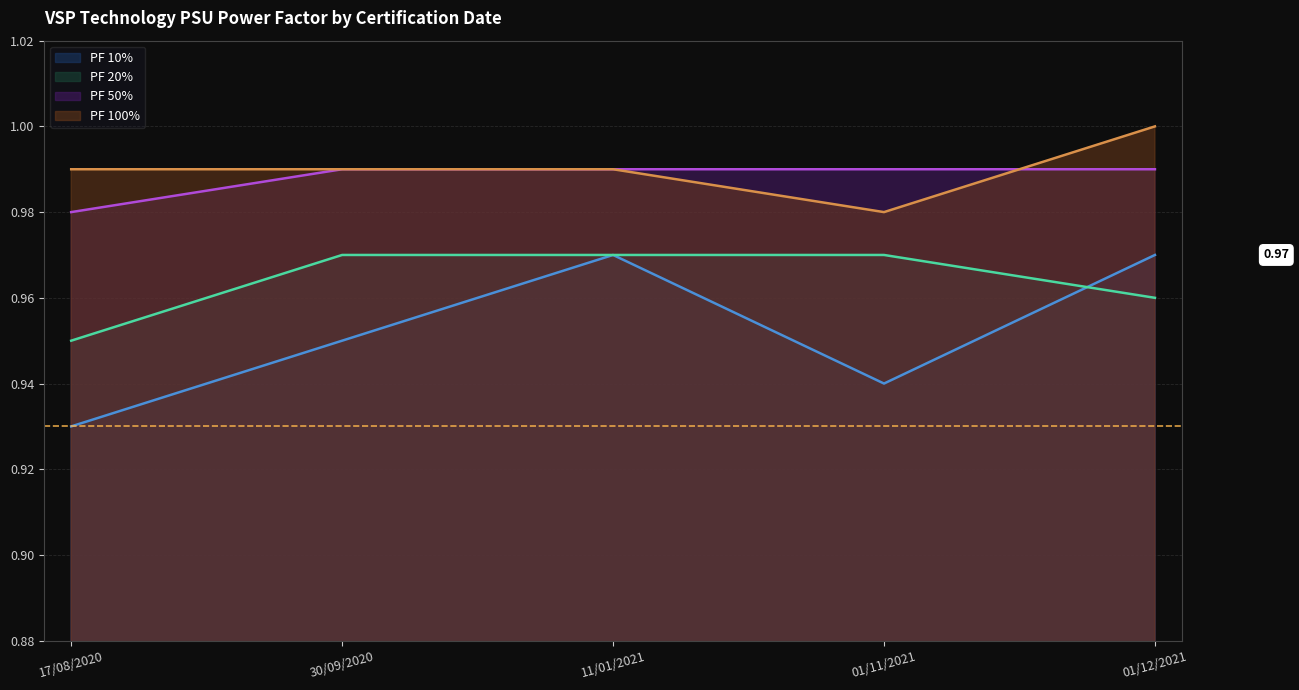

True or false: PF 50% has a value of 1.0 at 11/01/2021.

True